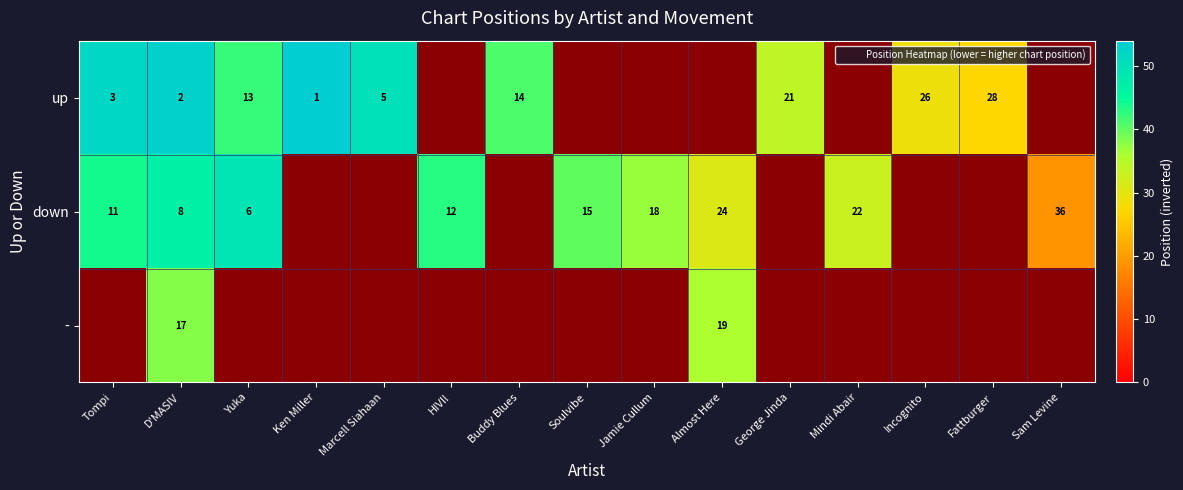

How many data points in up are less than 29?

7